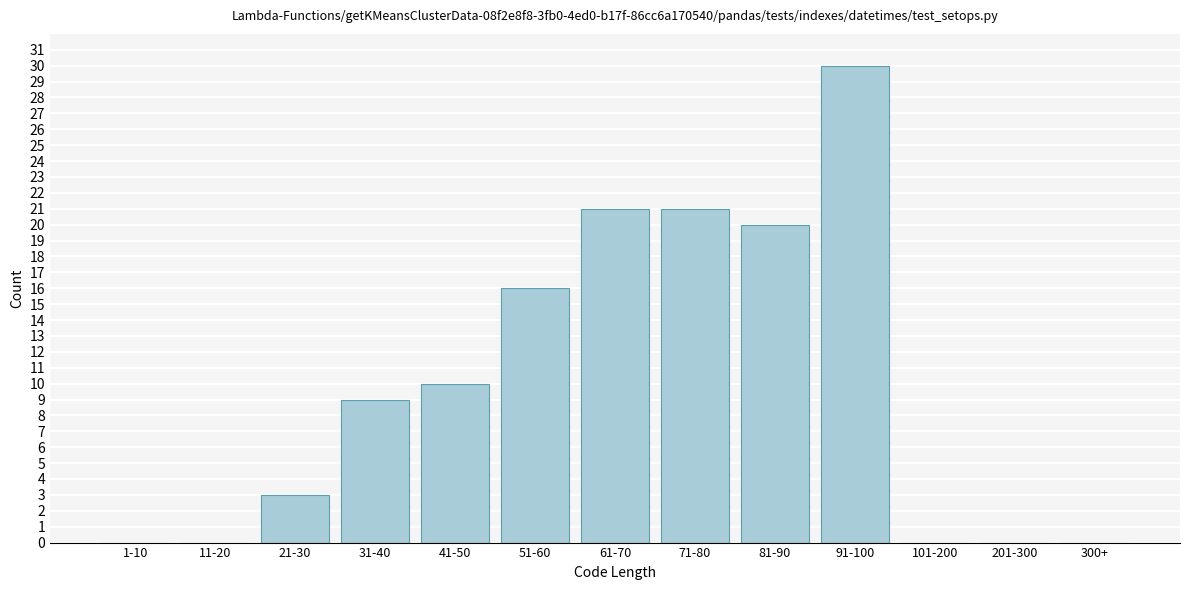

Reading left to right, transcribe all the data shown in this chart.

1-10=0	11-20=0	21-30=3	31-40=9	41-50=10	51-60=16	61-70=21	71-80=21	81-90=20	91-100=30	101-200=0	201-300=0	300+=0